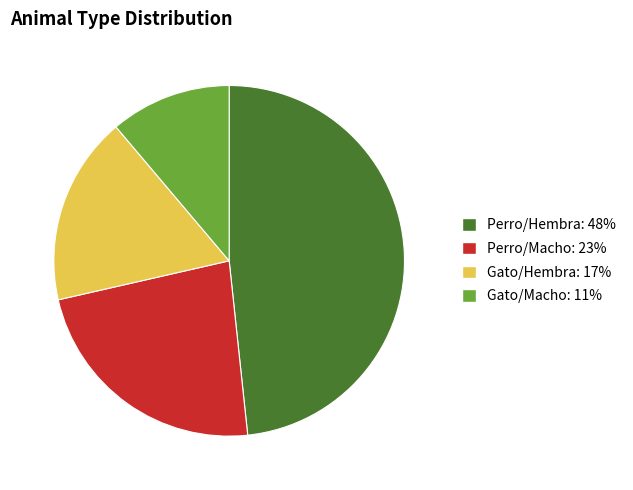

Which has a higher value, Perro/Macho or Perro/Hembra?

Perro/Hembra